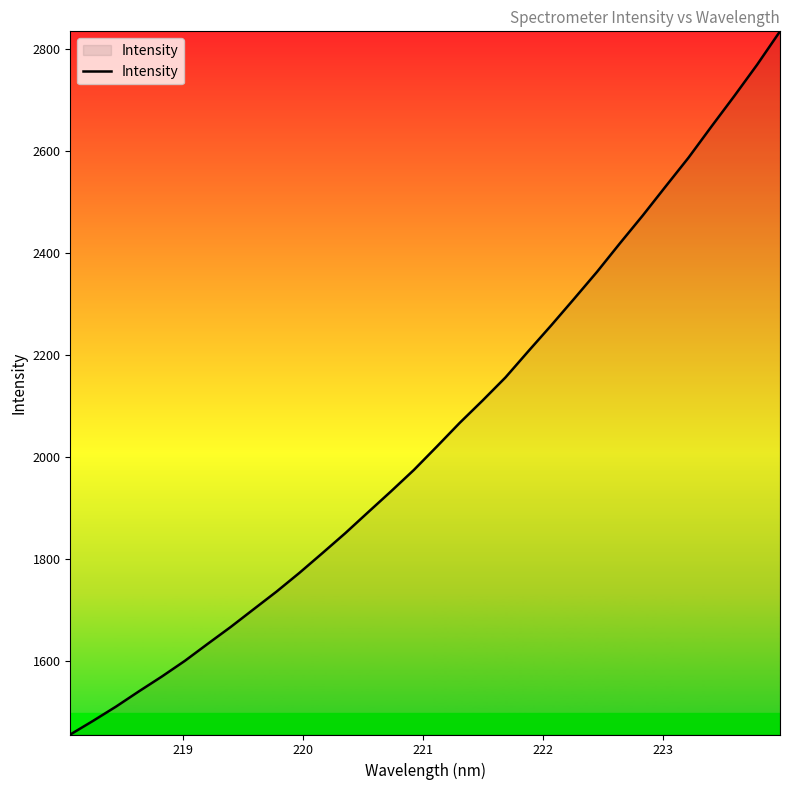

What is the difference between the maximum and minimum values?

1380.8